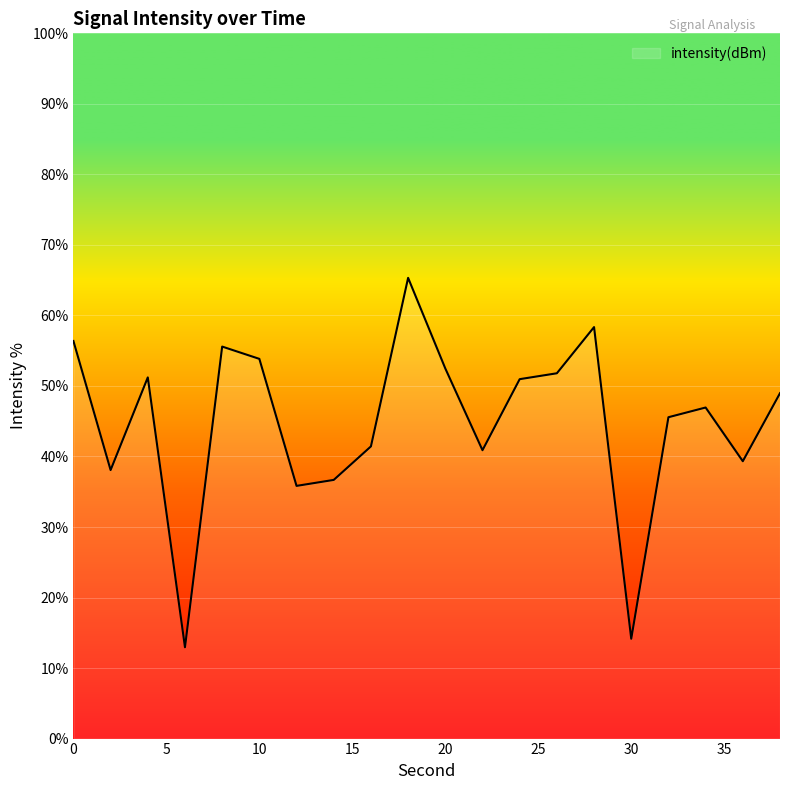

What is the minimum value shown in the chart?

13.0